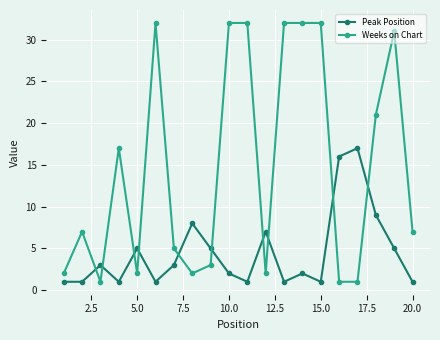

Reading right to left, transcribe all the data shown in this chart.

Peak Position: 1	5	9	17	16	1	2	1	7	1	2	5	8	3	1	5	1	3	1	1
Weeks on Chart: 7	31	21	1	1	32	32	32	2	32	32	3	2	5	32	2	17	1	7	2